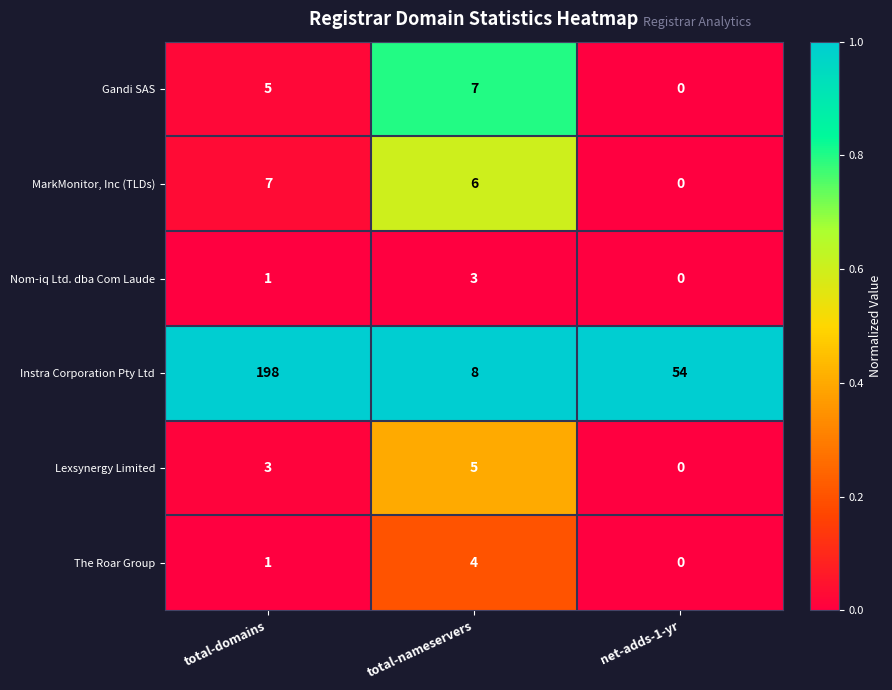

Which series has the widest spread of values?

Instra Corporation Pty Ltd